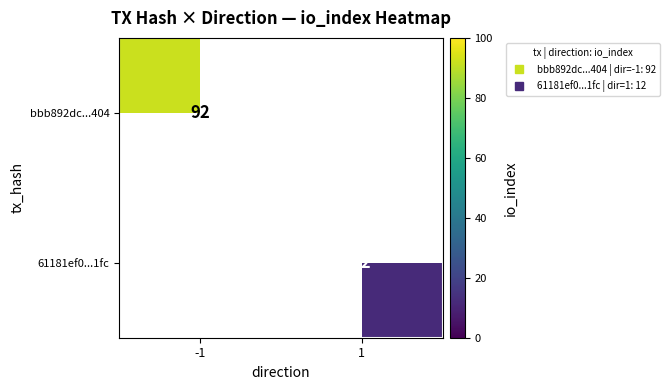

How many categories are shown in the chart?

2